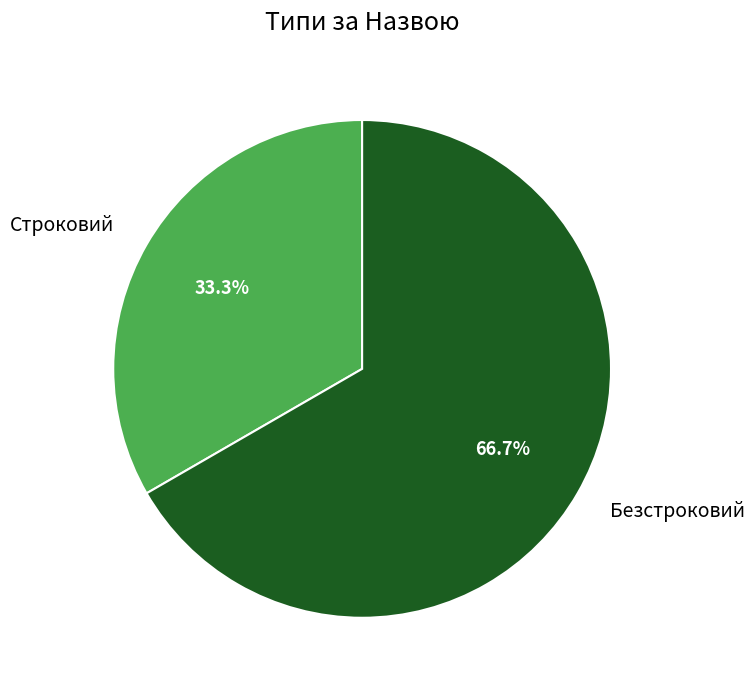

Does any single category account for the majority?

Yes